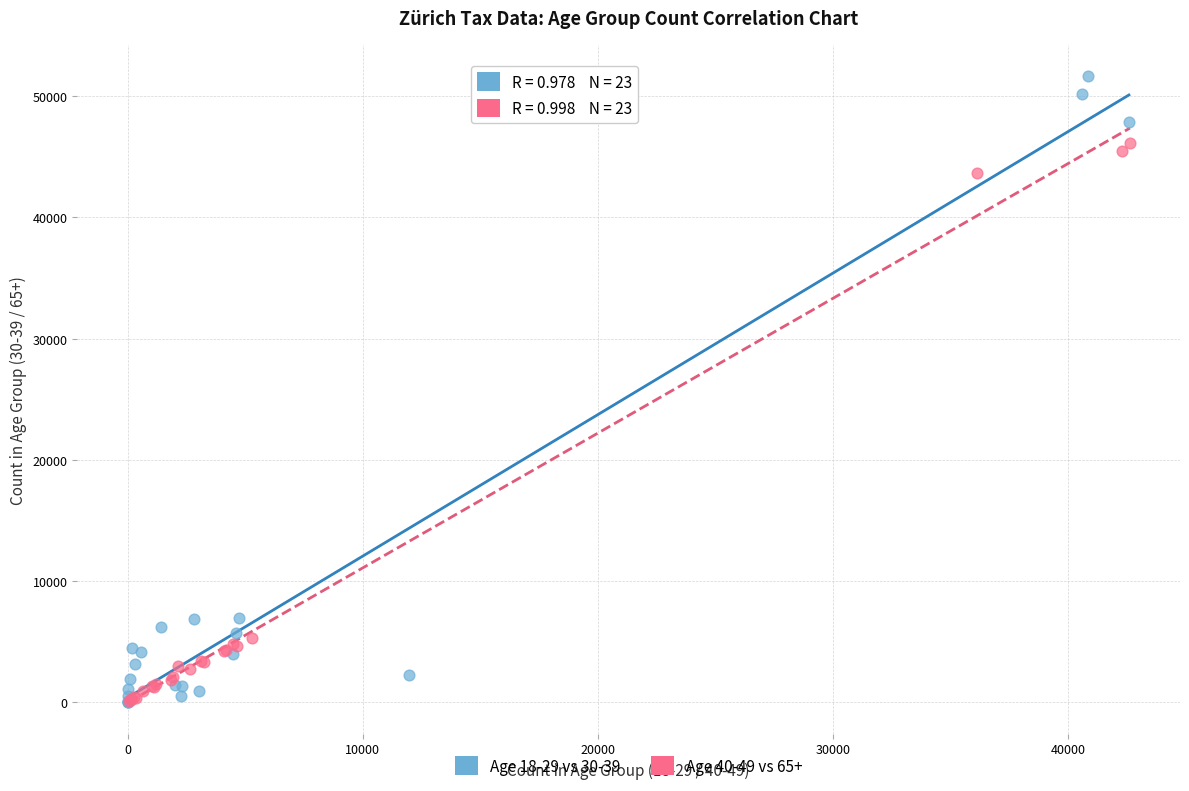

Which series has the widest spread of Y values?

Age 18-29 vs 30-39